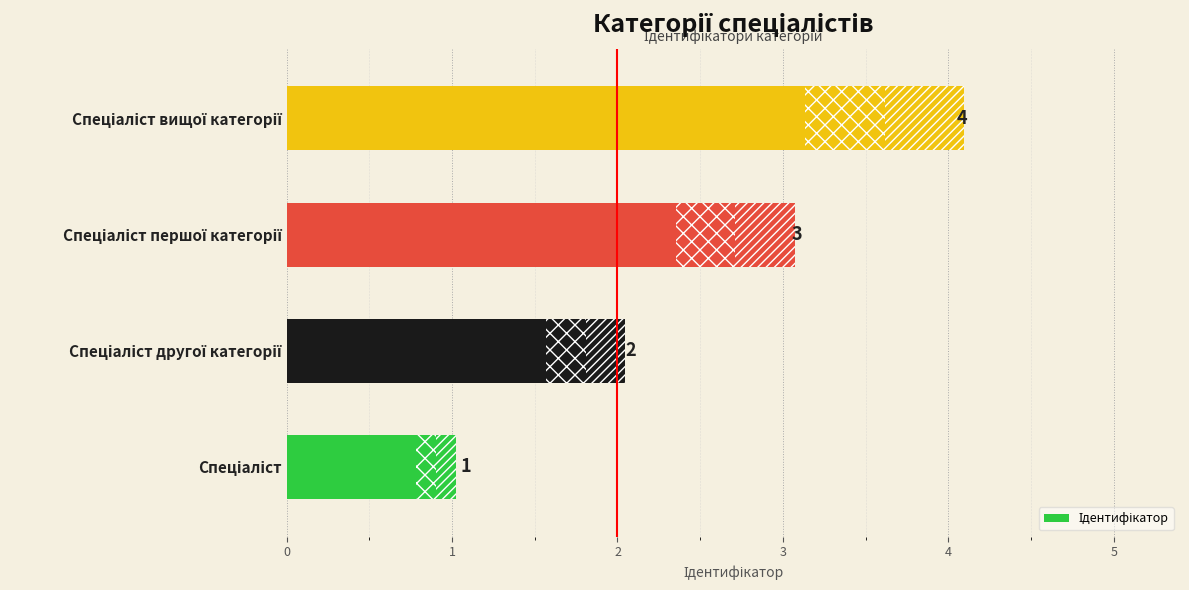

What is the maximum value shown in the chart?

4